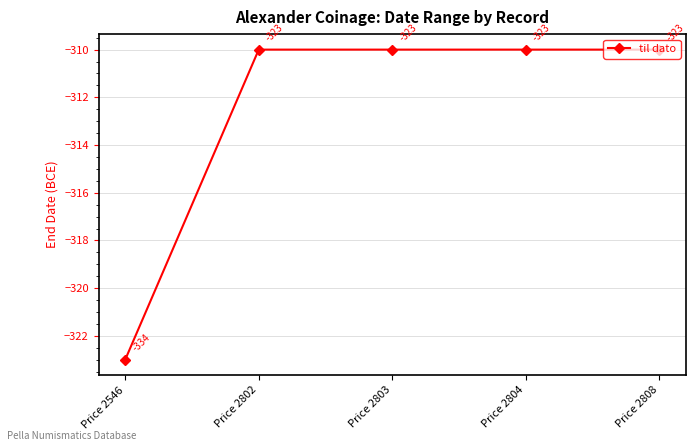

The chart shows a value of -214 at Price 2804. True or false?

False